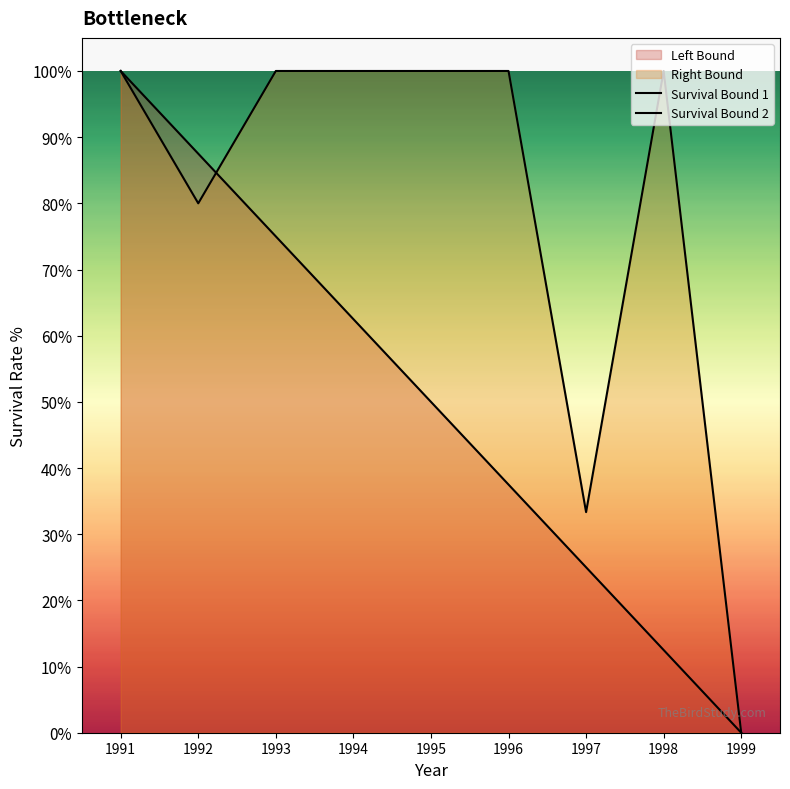

Reading left to right, transcribe all the data shown in this chart.

Survival Bound 1: 1.0	0.9	0.8	0.6	0.5	0.4	0.2	0.1	0.0
Survival Bound 2: 1.0	0.8	1.0	1.0	1.0	1.0	0.3	1.0	0.0